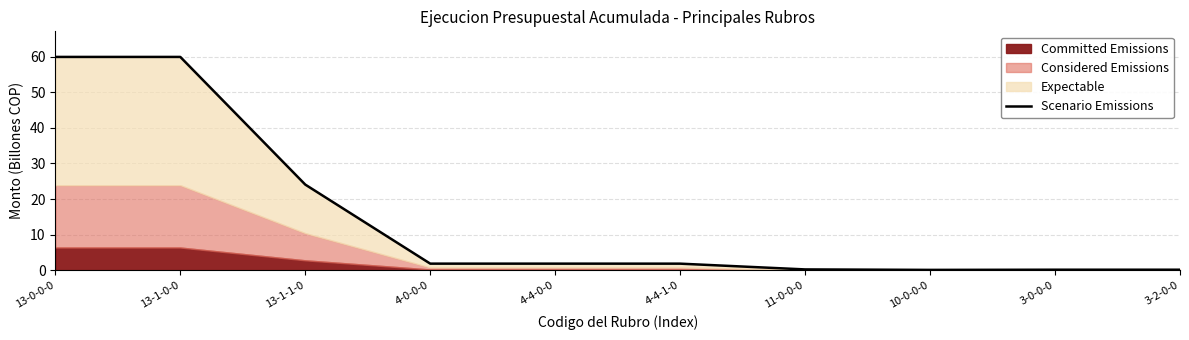

Rank the categories by value from lowest to highest.

10-0-0-0, 3-0-0-0, 3-2-0-0, 11-0-0-0, 4-4-1-0, 4-0-0-0, 4-4-0-0, 13-1-1-0, 13-0-0-0, 13-1-0-0